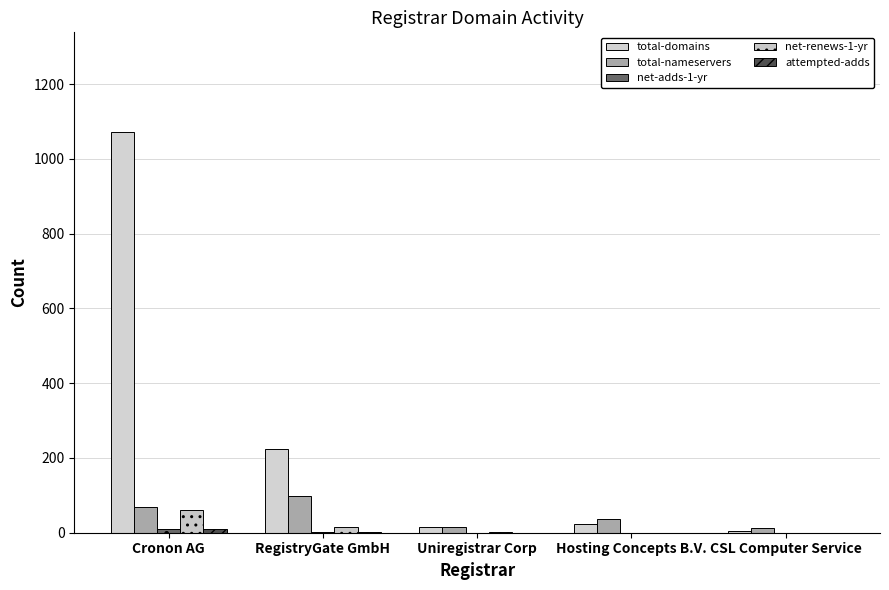

How many groups of bars are there?

5